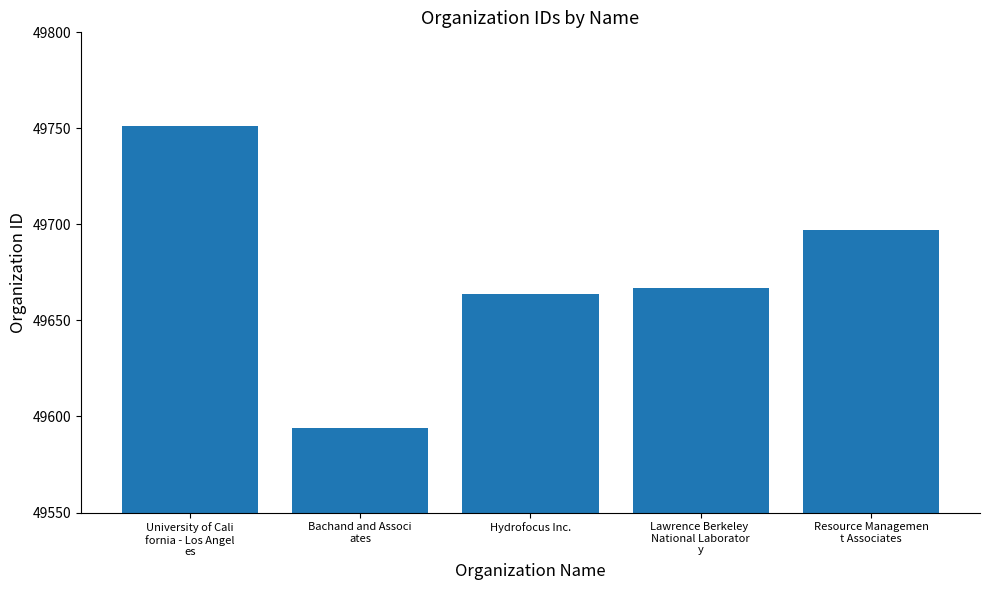

True or false: the data shows 49667 at Lawrence Berkeley 
National Laborator
y.

True